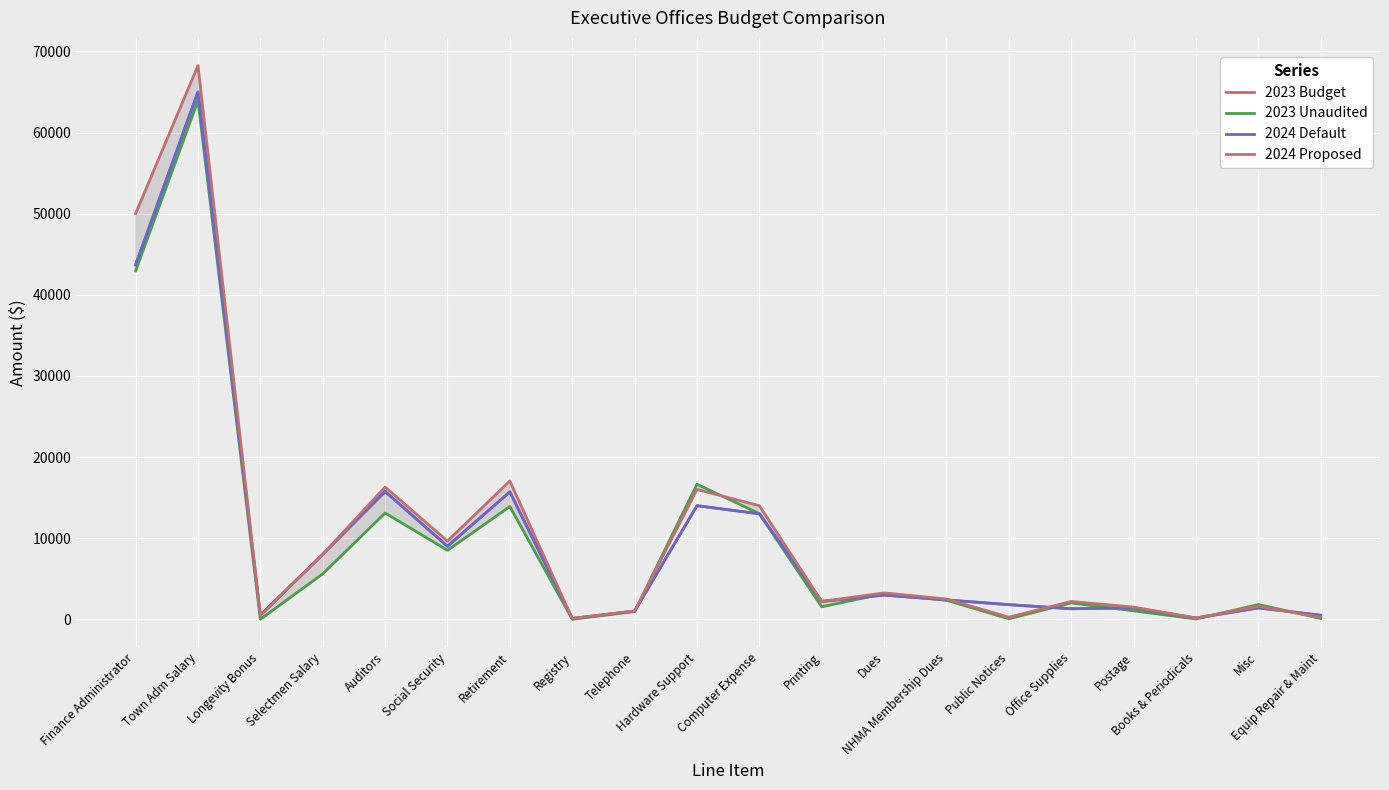

What is the sum of all 2023 Unaudited values?

190695.2